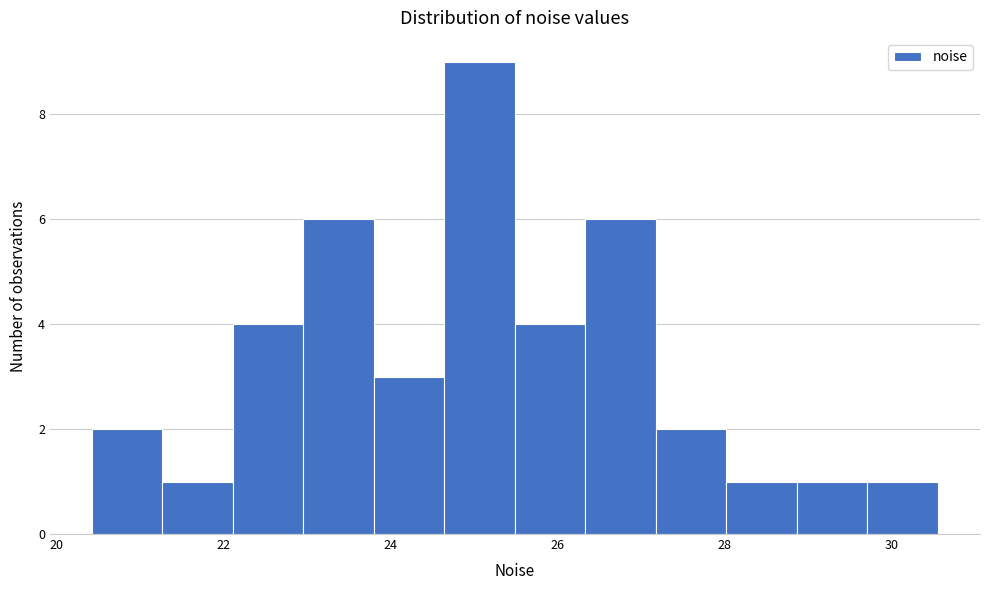

Over which range of the x-axis is the bar tallest?

24.6 to 25.4